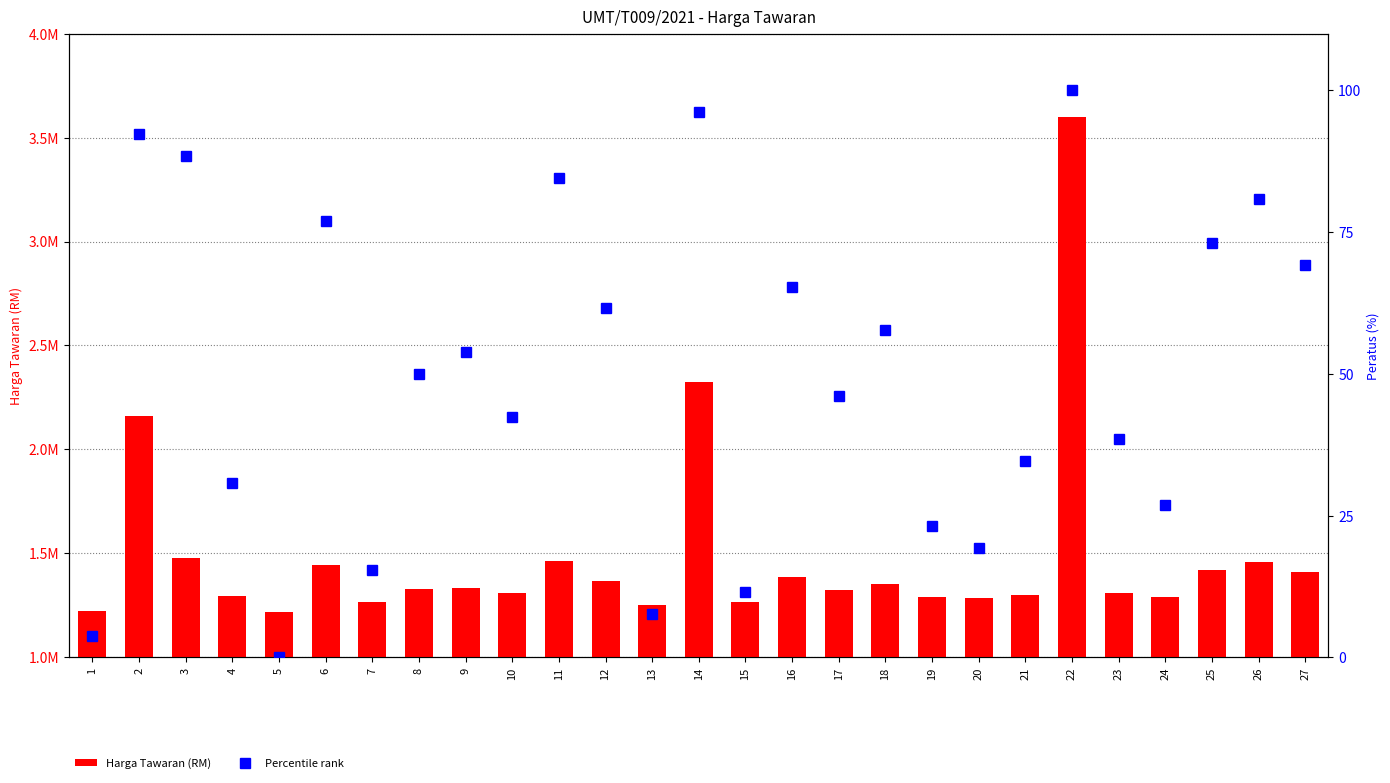

List the series in order of their overall mean, lowest first.

Percentile rank, Harga Tawaran (RM)